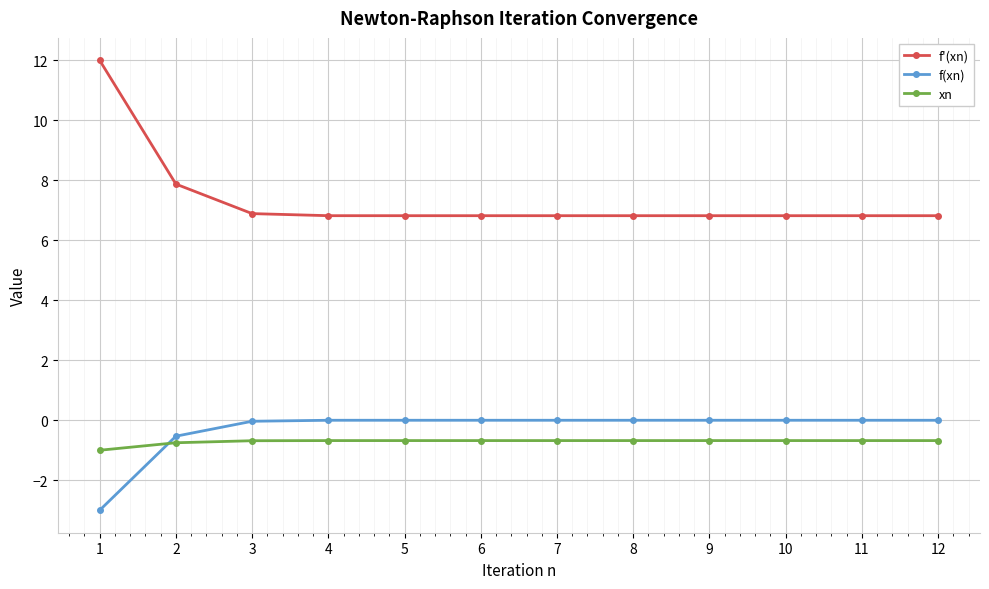

What are all the series names shown in the legend?

f'(xn), f(xn), xn